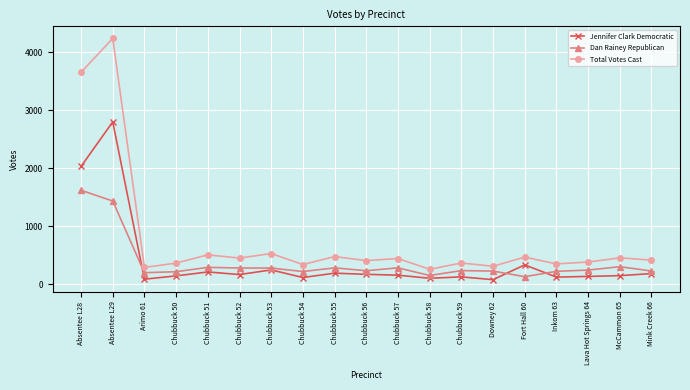

What is the difference between the maximum and minimum values in the Jennifer Clark Democratic series?

2721